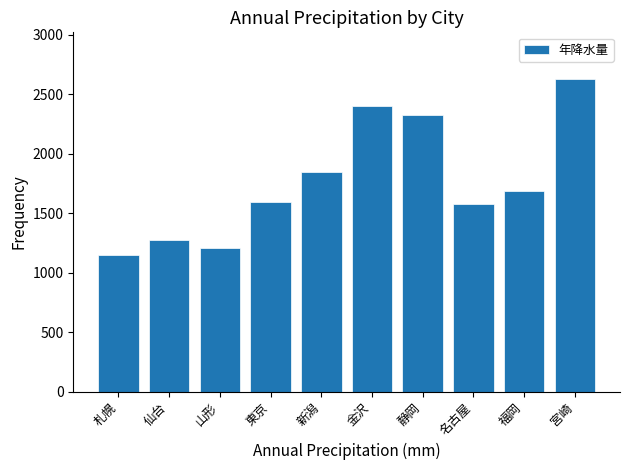

Reading left to right, list all the values displayed in this chart.

1146.1	1276.7	1206.7	1598.2	1845.9	2401.5	2327.3	1578.9	1686.9	2625.5